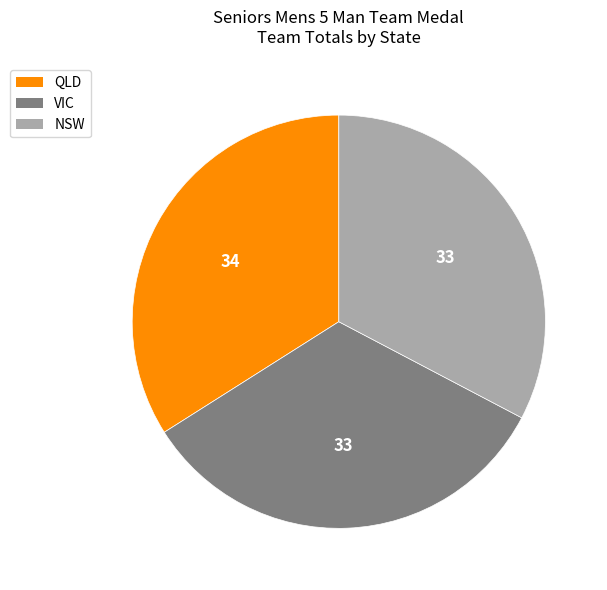

Is it true that NSW is 33% of the pie?

True